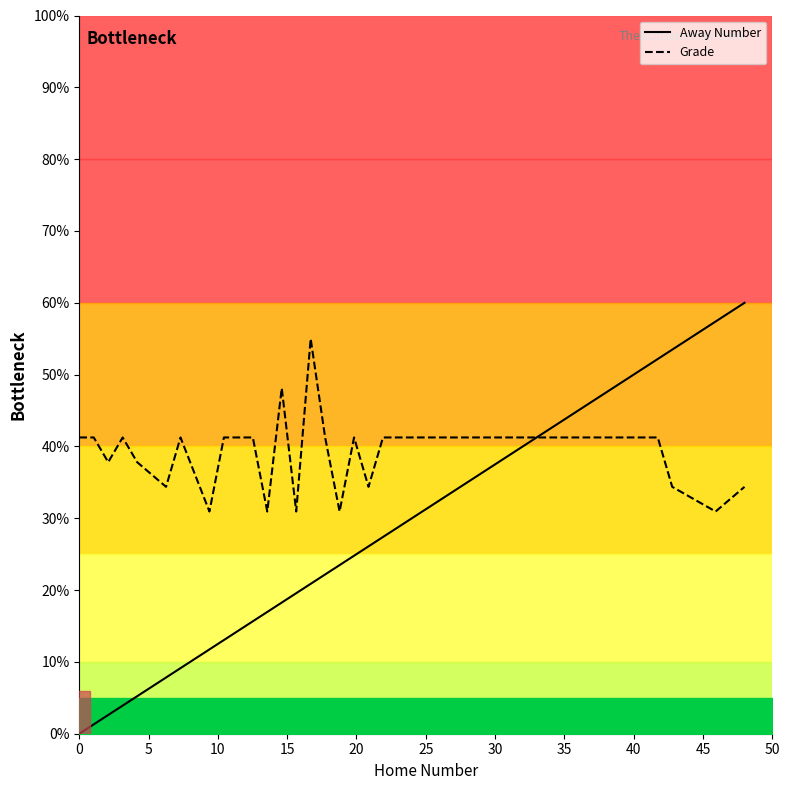

Which series ends up on top after the final intersection of Away Number and Grade?

Away Number